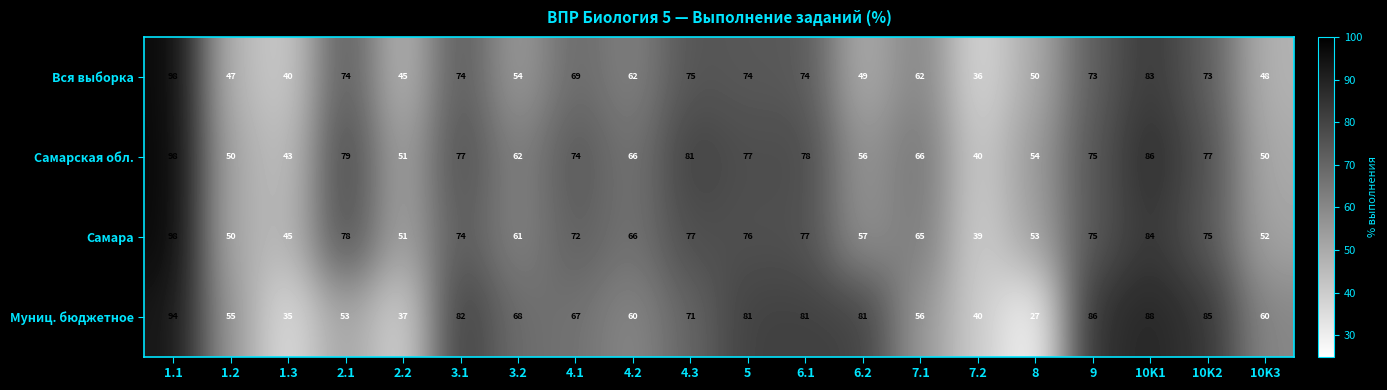

How many series are shown in this chart?

4